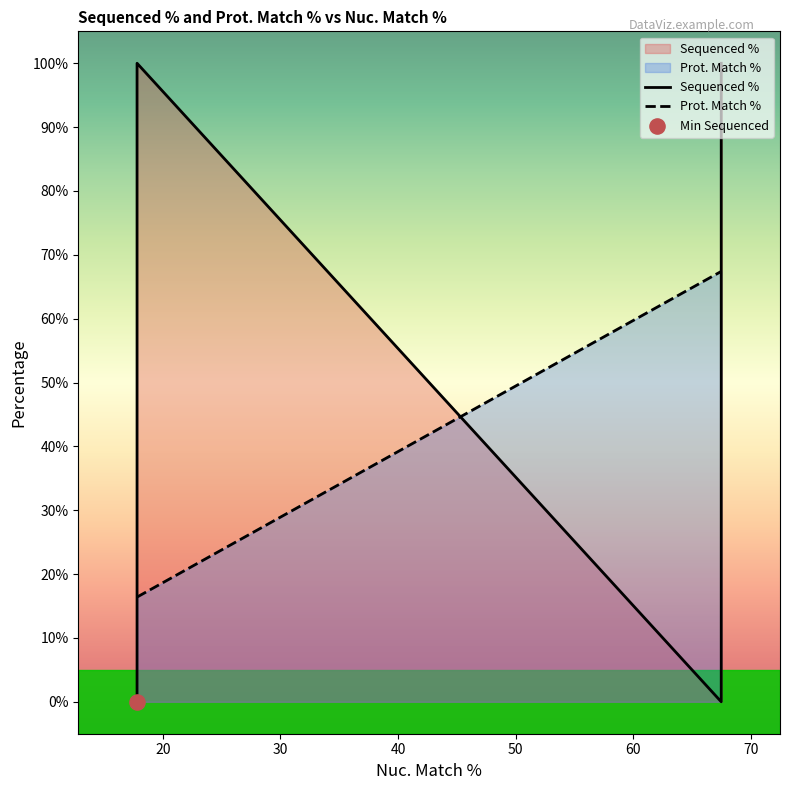

Which series has the largest Y range (max minus min)?

Sequenced %